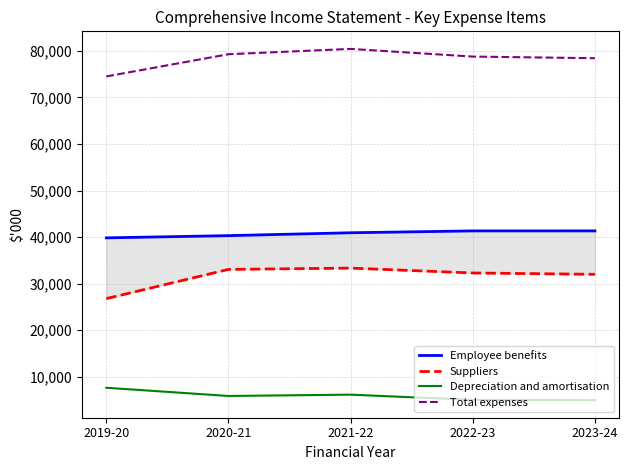

What position from the right is 2022-23?

2